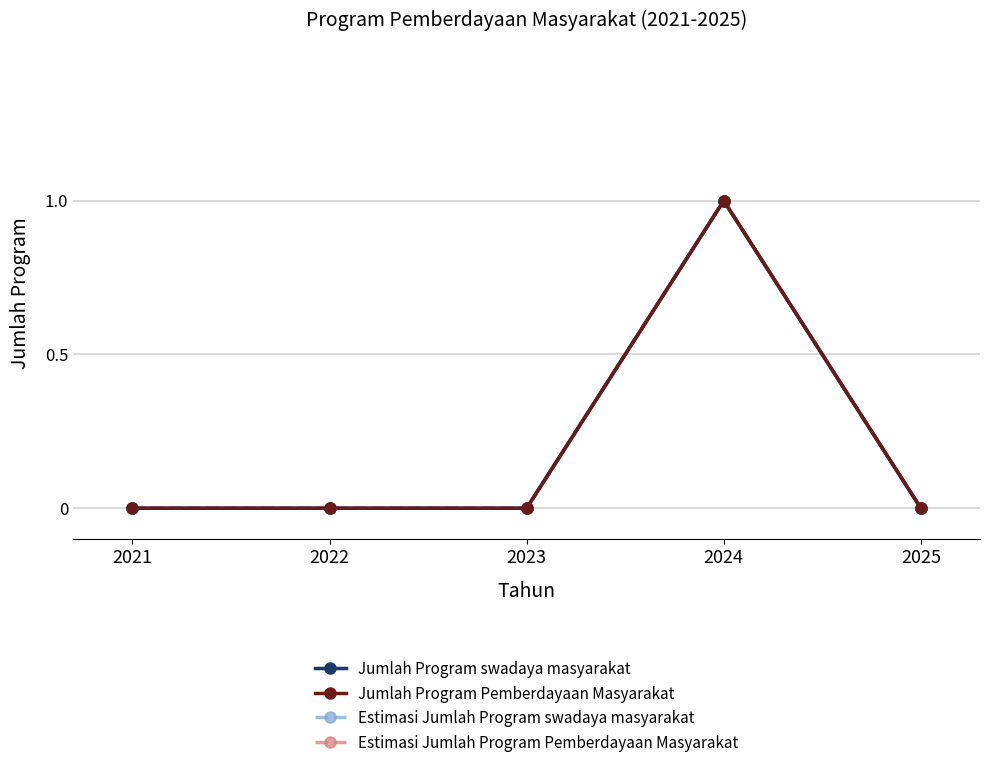

The value of Estimasi Jumlah Program Pemberdayaan Masyarakat at 2024 is 0. True or false?

False